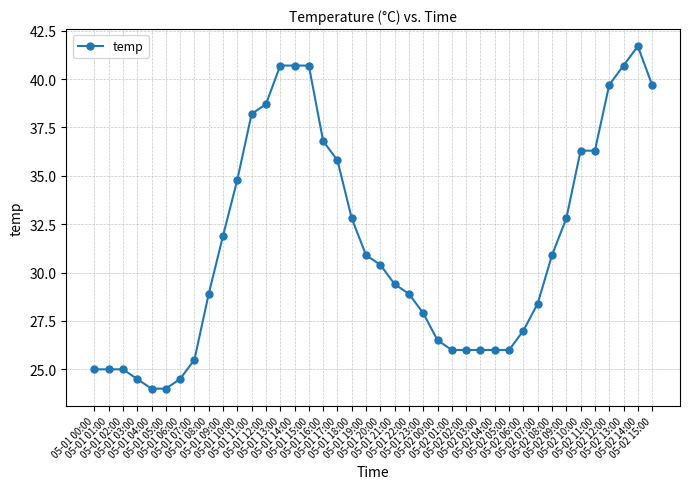

How many categories are shown in the chart?

40